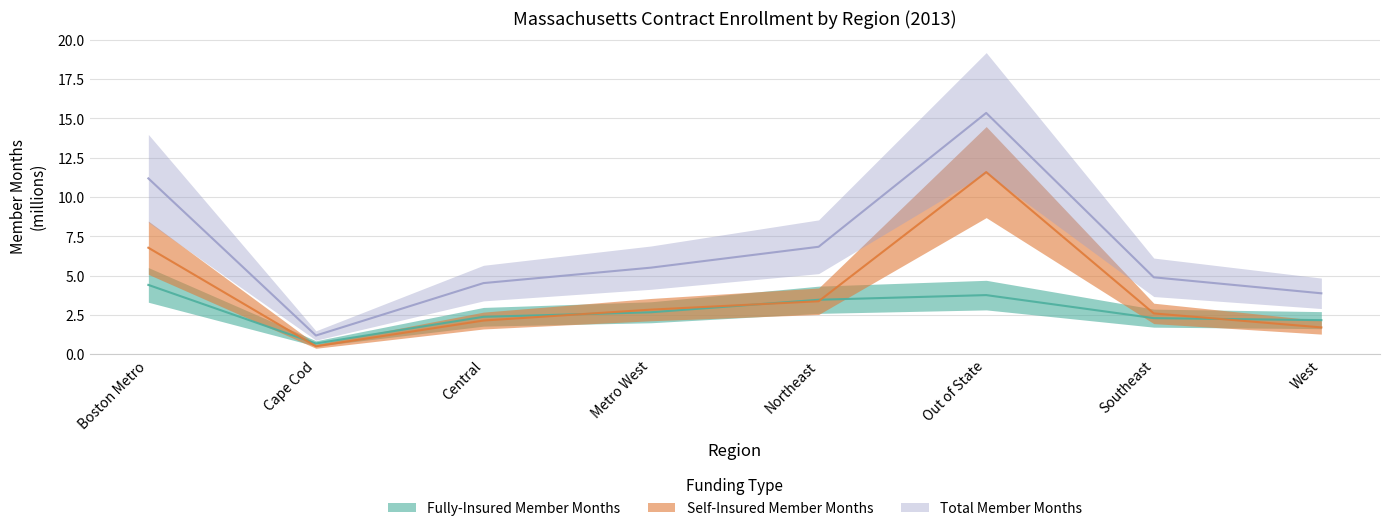

At which category does the chart reach its peak across all series?

Out of State